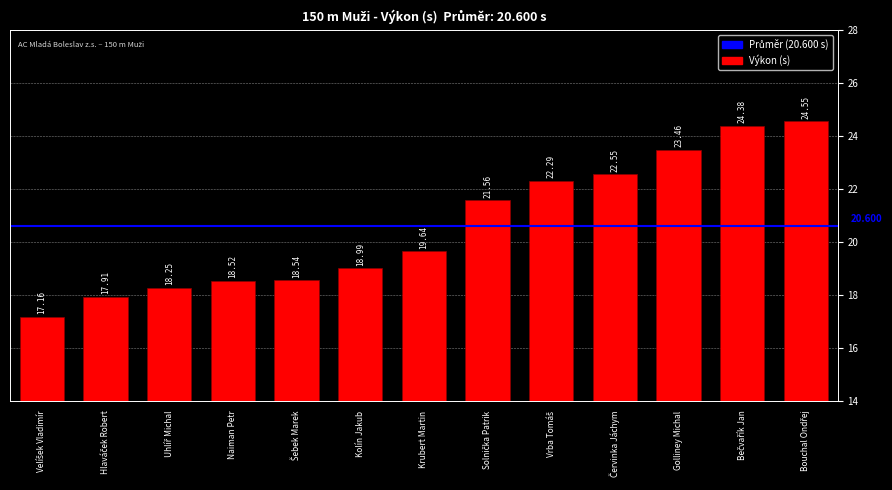

True or false: the data shows 23.5 at Golliney Michal.

True